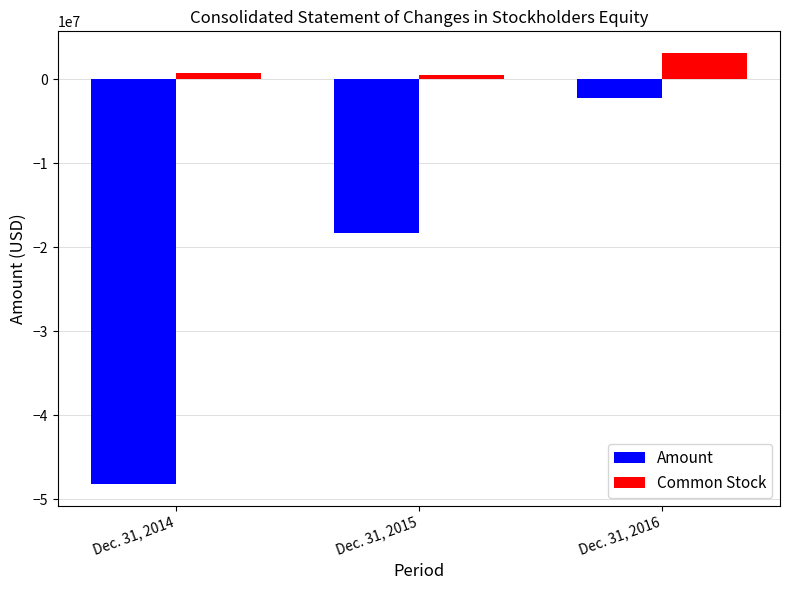

What value does the Common Stock series have at Dec. 31, 2014, to the nearest 100?

777300